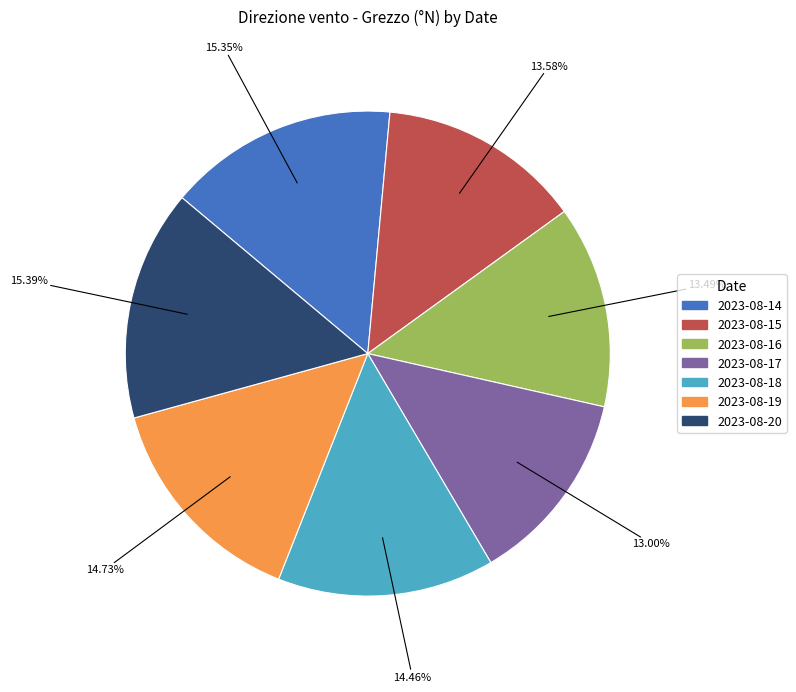

To the nearest percent, what portion does 2023-08-17 represent?

13%